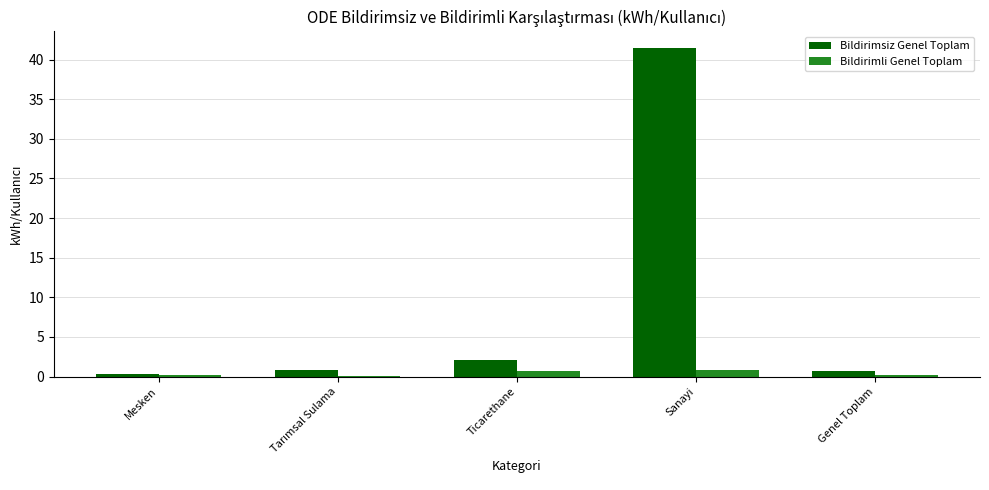

What is the maximum value shown in the chart?

41.5